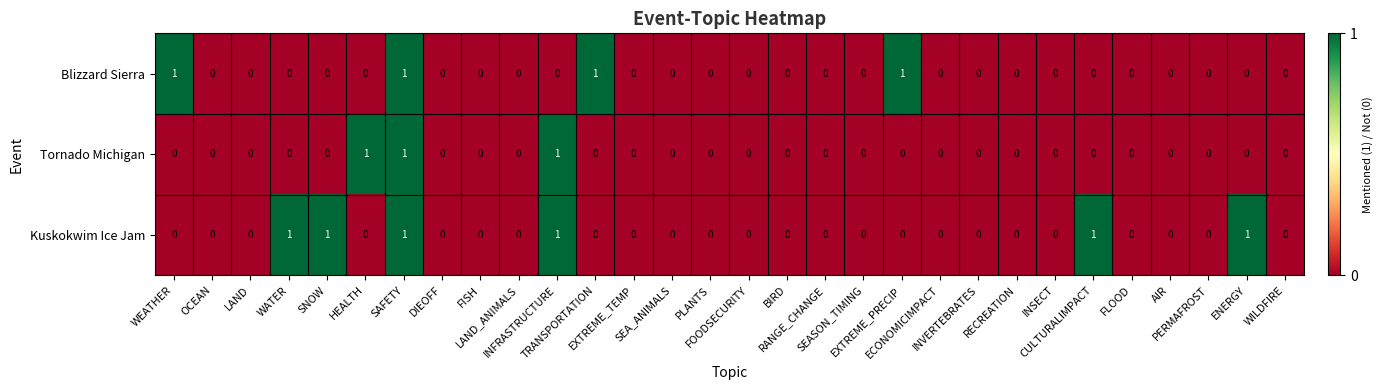

Count the Tornado Michigan values in the range 0 to 1.

30